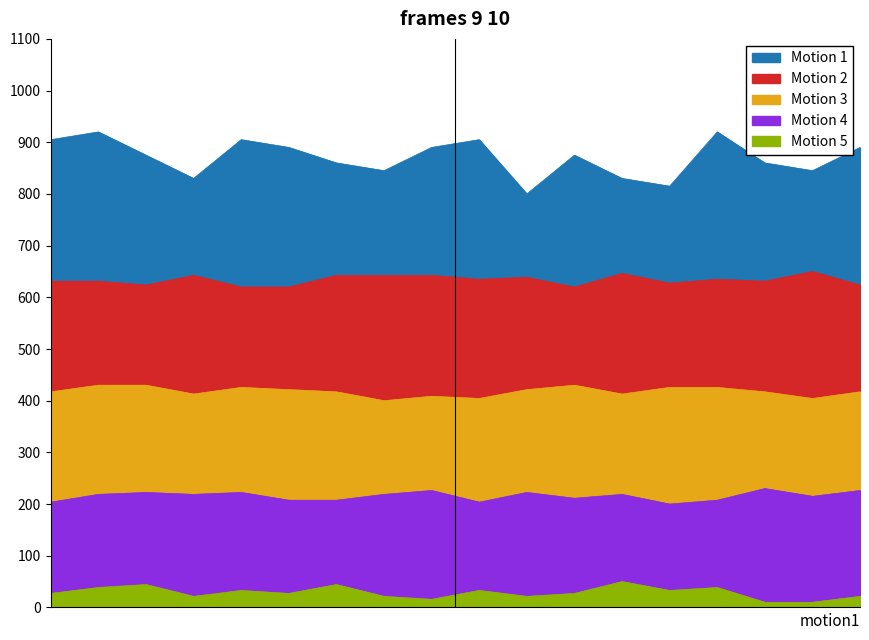

What is the spread (max minus min) of values at 5?

862.9